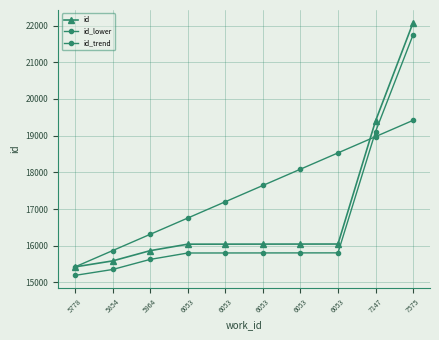

Rank the series by their average value, from highest to lowest.

id_trend, id, id_lower